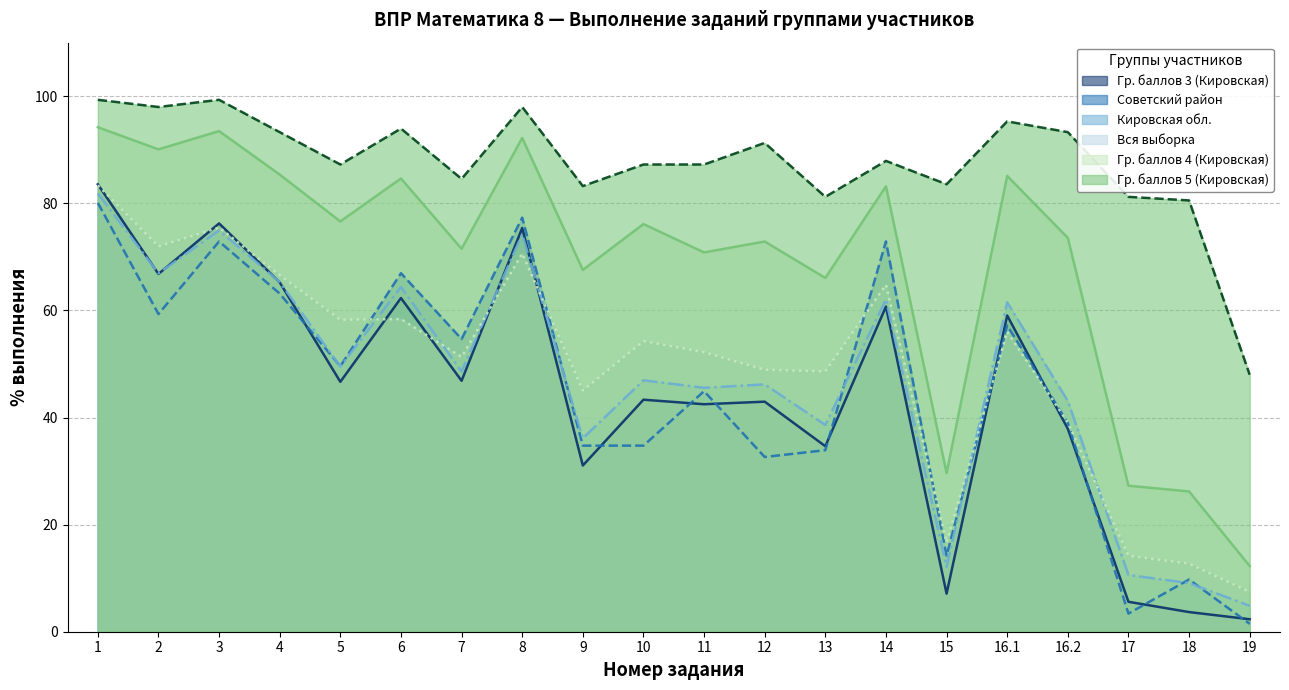

At which category does Гр. баллов 3 (Кировская) reach its first local peak?

3